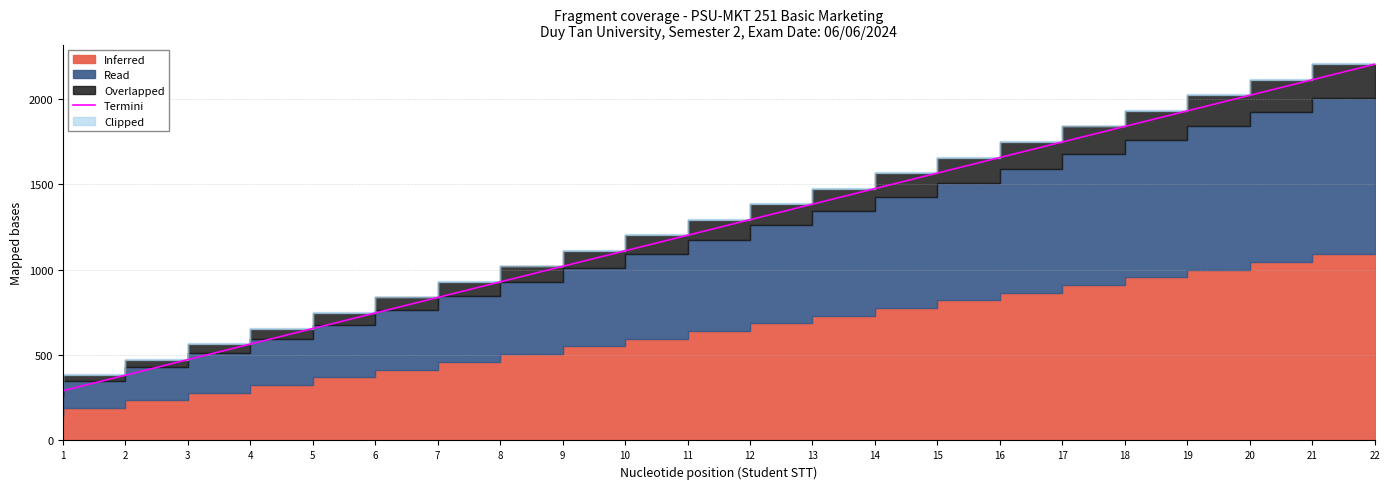

What is the average value?

1246